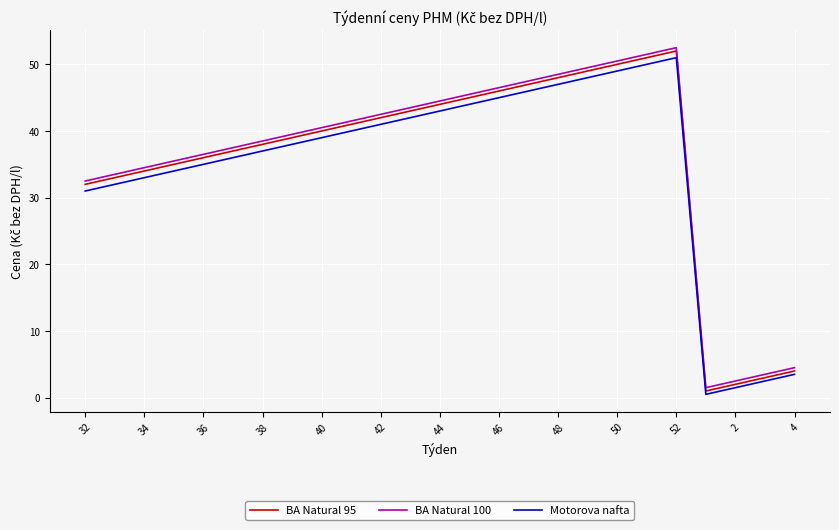

What is the greatest value displayed?

52.5